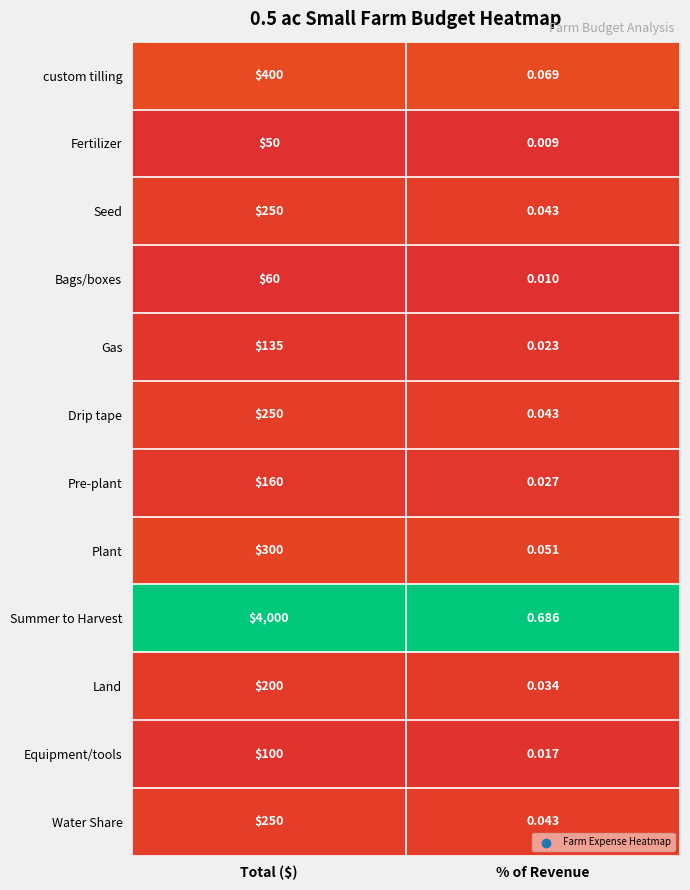

At which label is Gas closest to 67?

% of Revenue